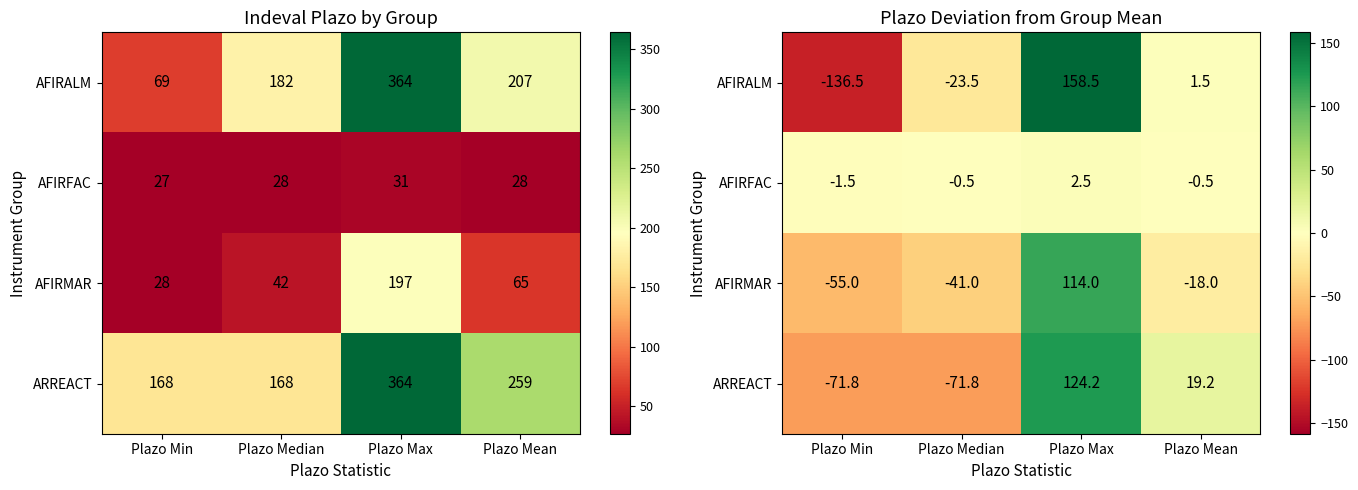

The AFIRALM series shows -136.5 at Plazo Min. True or false?

True